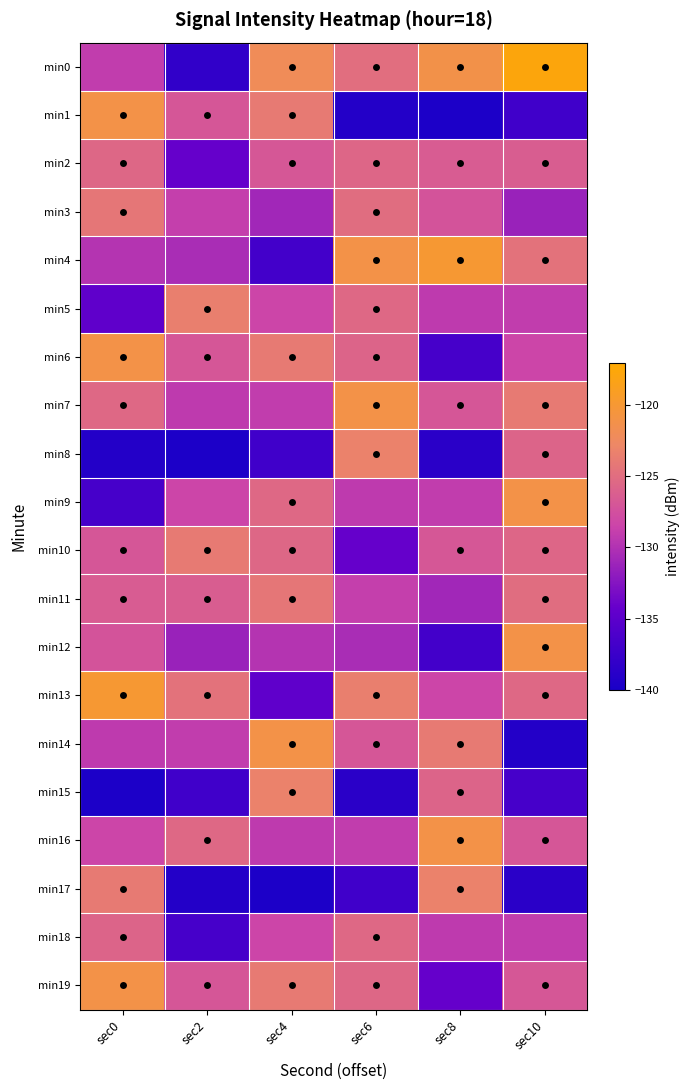

Reading right to left, what are all the values shown in this chart?

min0: sec10=-117.7	sec8=-121.2	sec6=-124.9	sec4=-122.0	sec2=-138.2	sec0=-129.1
min1: sec10=-137.1	sec8=-139.8	sec6=-139.2	sec4=-123.9	sec2=-127.0	sec0=-121.1
min2: sec10=-126.4	sec8=-126.5	sec6=-125.5	sec4=-126.8	sec2=-134.3	sec0=-125.5
min3: sec10=-131.3	sec8=-127.2	sec6=-125.1	sec4=-130.9	sec2=-128.9	sec0=-124.2
min4: sec10=-124.6	sec8=-119.9	sec6=-121.1	sec4=-136.8	sec2=-130.4	sec0=-129.8
min5: sec10=-129.1	sec8=-129.3	sec6=-125.4	sec4=-128.4	sec2=-123.5	sec0=-134.7
min6: sec10=-128.4	sec8=-136.7	sec6=-125.8	sec4=-123.9	sec2=-127.0	sec0=-121.1
min7: sec10=-123.9	sec8=-127.0	sec6=-121.1	sec4=-129.1	sec2=-129.3	sec0=-125.4
min8: sec10=-125.8	sec8=-138.7	sec6=-123.2	sec4=-137.1	sec2=-139.8	sec0=-139.2
min9: sec10=-121.1	sec8=-129.1	sec6=-129.3	sec4=-125.4	sec2=-128.4	sec0=-136.7
min10: sec10=-125.5	sec8=-126.8	sec6=-134.3	sec4=-125.5	sec2=-123.9	sec0=-127.0
min11: sec10=-125.1	sec8=-130.9	sec6=-128.9	sec4=-124.2	sec2=-126.4	sec0=-126.5
min12: sec10=-121.1	sec8=-136.8	sec6=-130.4	sec4=-129.8	sec2=-131.3	sec0=-127.2
min13: sec10=-125.4	sec8=-128.4	sec6=-123.5	sec4=-134.7	sec2=-124.6	sec0=-119.9
min14: sec10=-139.2	sec8=-123.9	sec6=-127.0	sec4=-121.1	sec2=-129.1	sec0=-129.3
min15: sec10=-136.7	sec8=-125.8	sec6=-138.7	sec4=-123.2	sec2=-137.1	sec0=-139.8
min16: sec10=-127.0	sec8=-121.1	sec6=-129.1	sec4=-129.3	sec2=-125.4	sec0=-128.4
min17: sec10=-138.7	sec8=-123.2	sec6=-137.1	sec4=-139.8	sec2=-139.2	sec0=-123.9
min18: sec10=-129.1	sec8=-129.3	sec6=-125.4	sec4=-128.4	sec2=-136.7	sec0=-125.8
min19: sec10=-126.8	sec8=-134.3	sec6=-125.5	sec4=-123.9	sec2=-127.0	sec0=-121.1